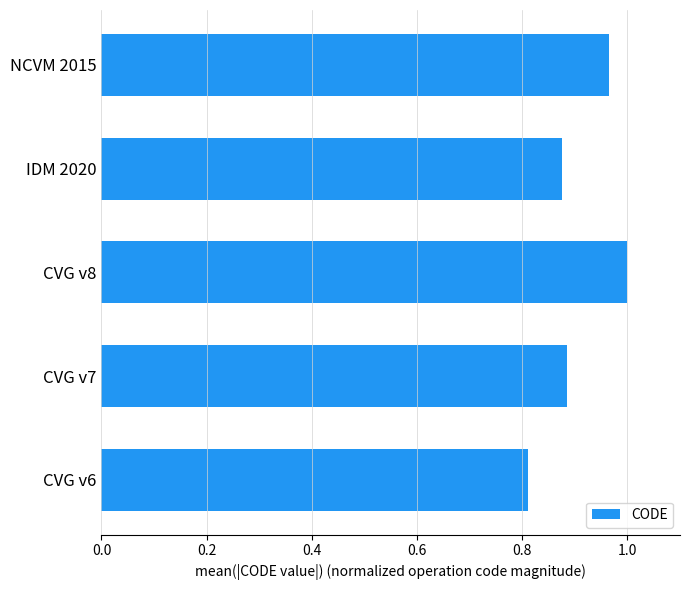

Rank the categories by value from lowest to highest.

CVG v6, IDM 2020, CVG v7, NCVM 2015, CVG v8